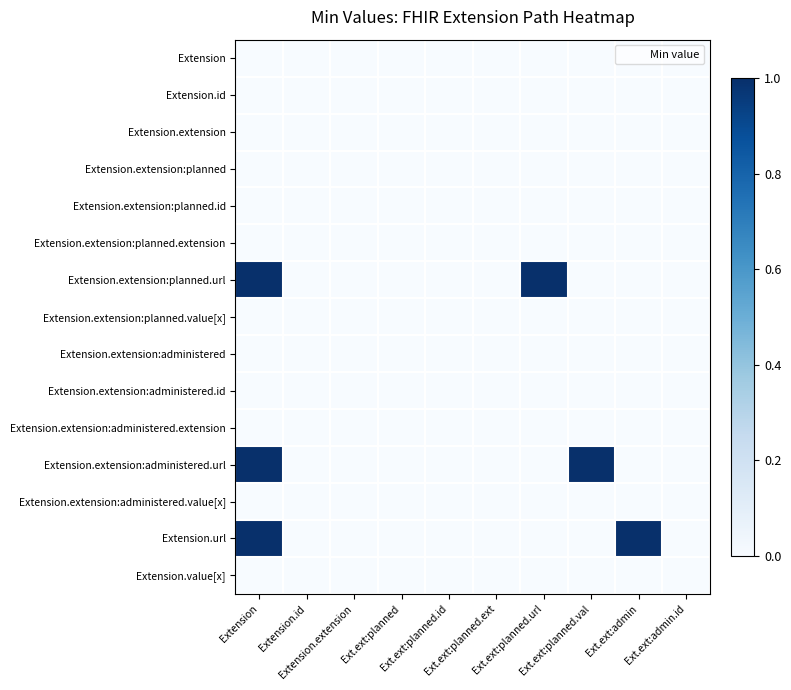

Which series has the largest range (max minus min)?

Extension.extension:planned.url